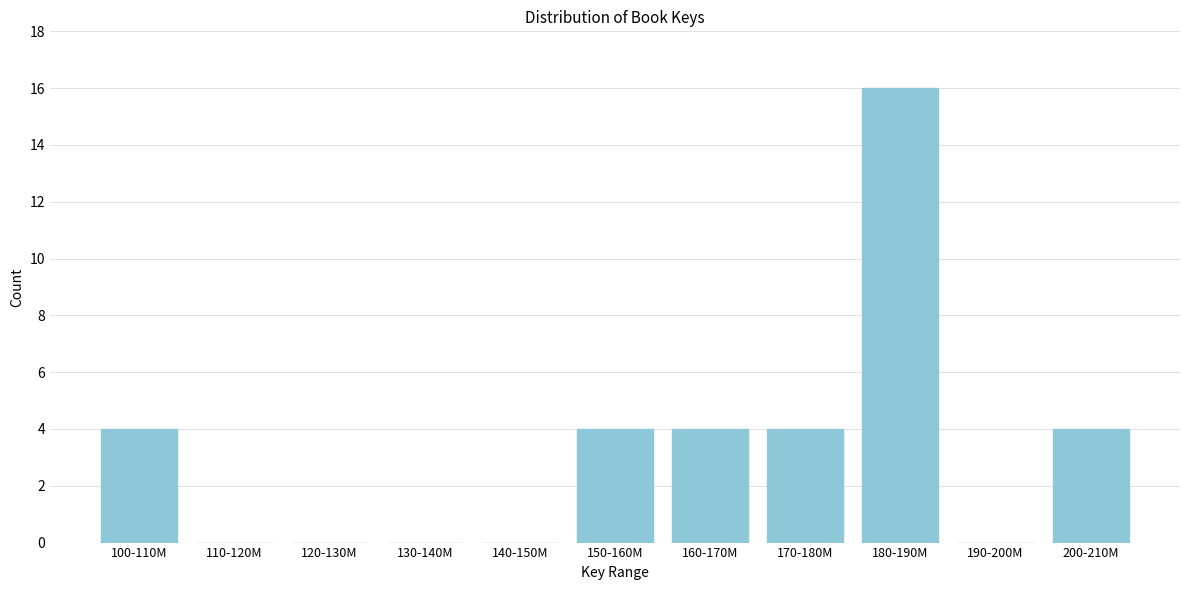

Reading left to right, what are all the values shown in this chart?

100-110M=4	110-120M=0	120-130M=0	130-140M=0	140-150M=0	150-160M=4	160-170M=4	170-180M=4	180-190M=16	190-200M=0	200-210M=4